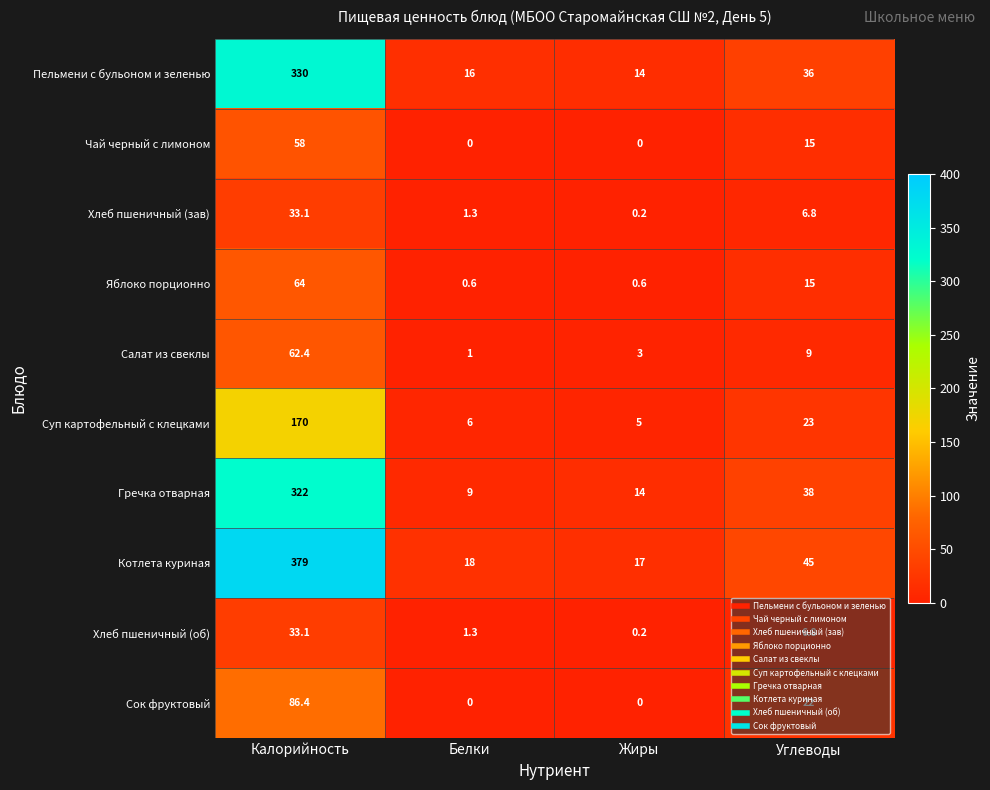

The value of Котлета куриная at Углеводы is 11.8. True or false?

False